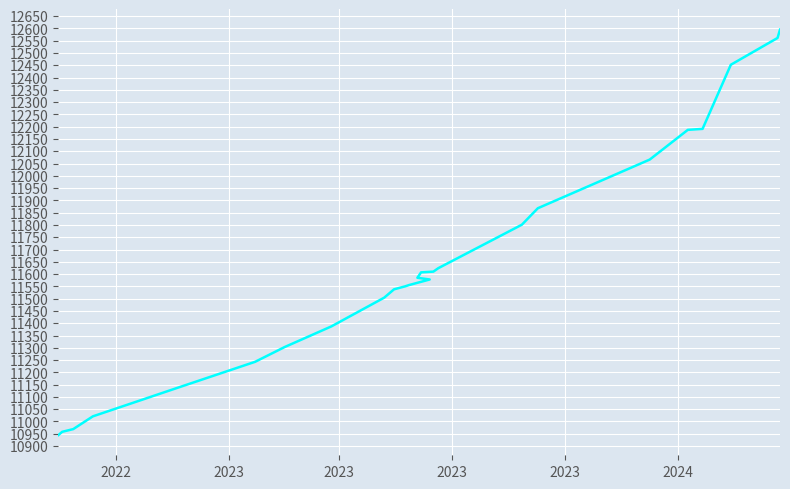

Which label corresponds to the smallest value in the chart?

2022